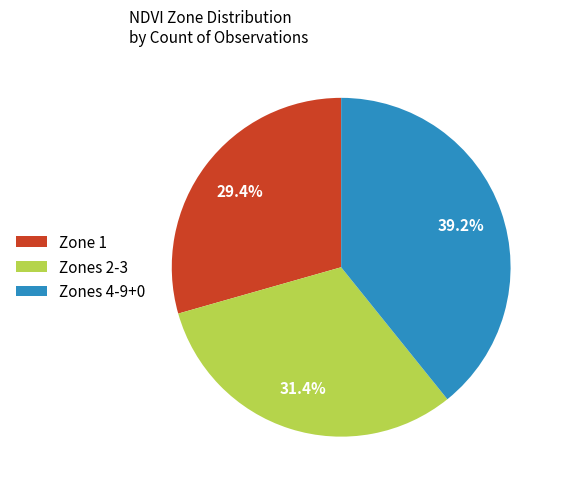

Is the sum of Zones 2-3 and Zone 1 greater than half?

Yes